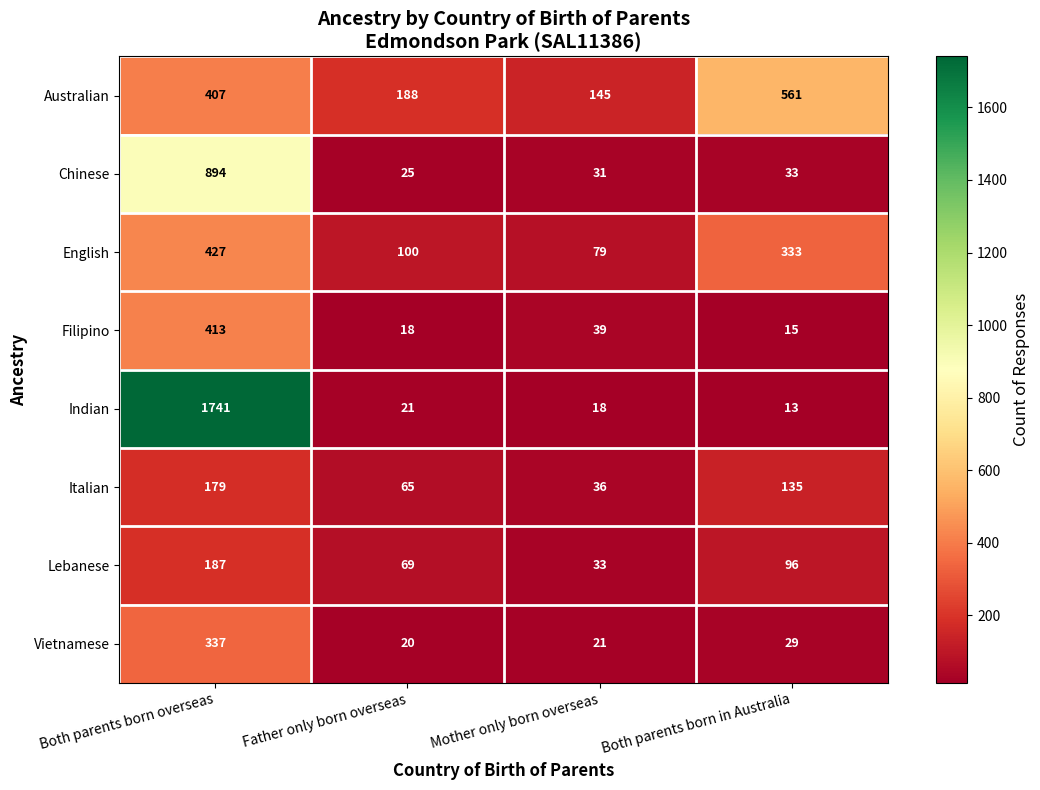

How many series are shown in this chart?

8